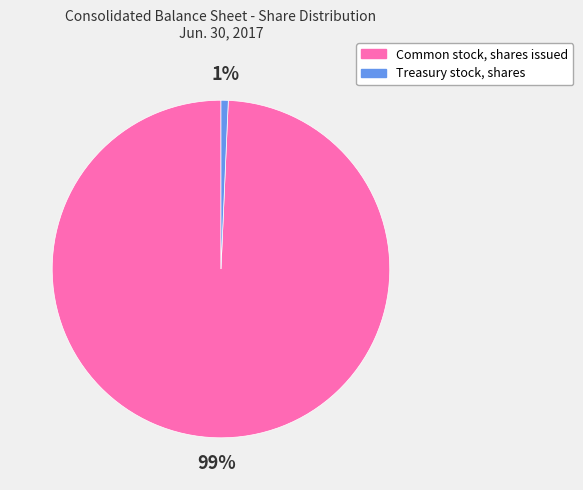

Is Common stock, shares issued the majority of the pie?

Yes